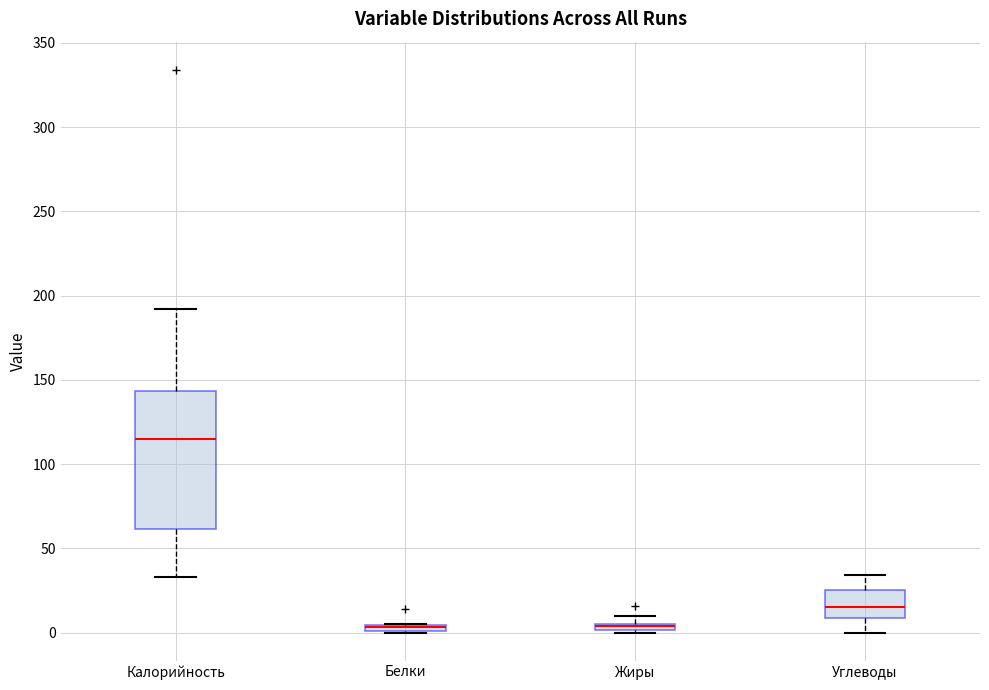

Comparing the boxes themselves (not the whiskers), which one is the tallest?

Калорийность